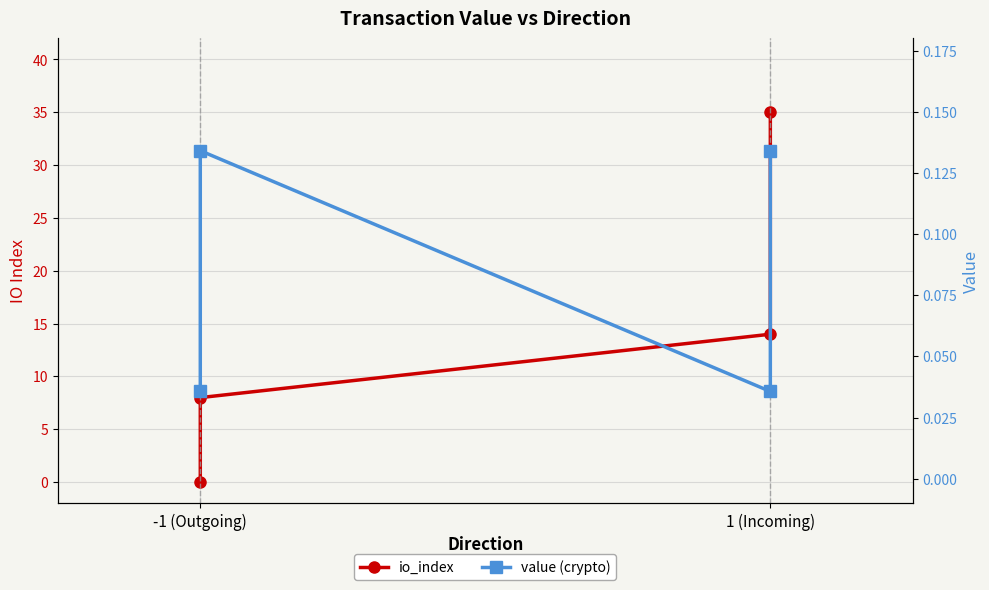

Which series has the largest total across all categories?

io_index